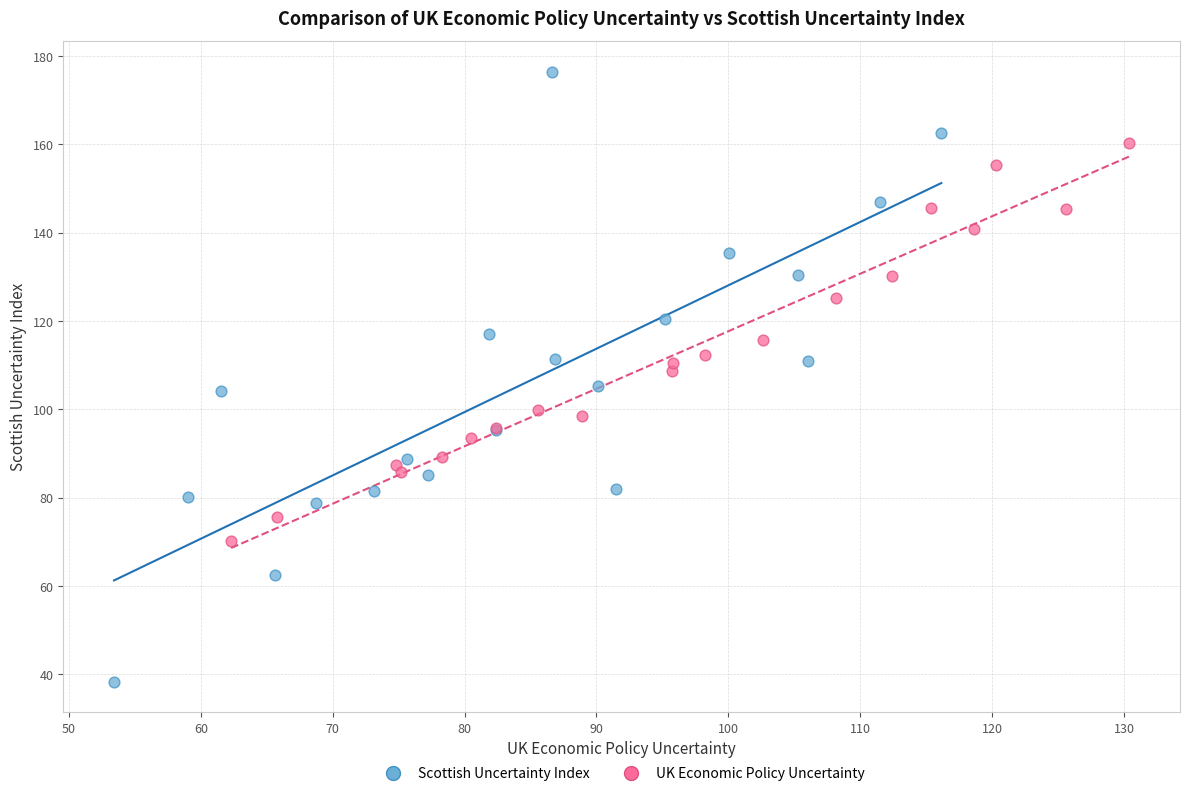

Which series reaches the maximum Y coordinate?

Scottish Uncertainty Index